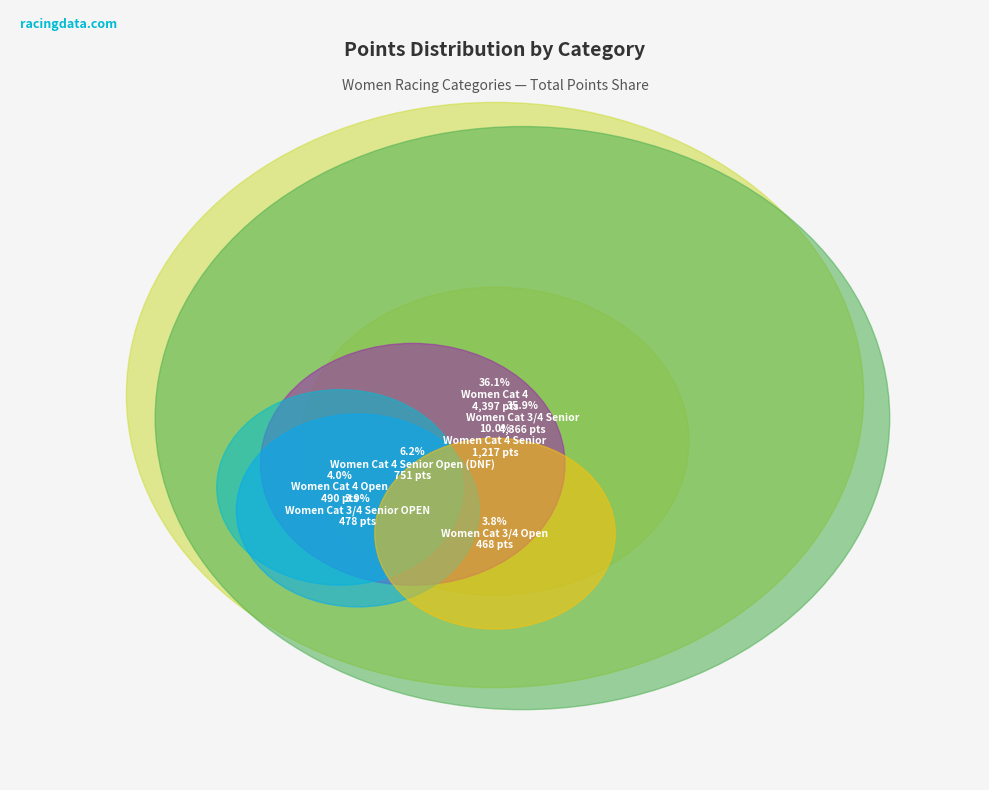

Do Women Cat 4 Open and Women Cat 4 together represent more than half of the pie?

No